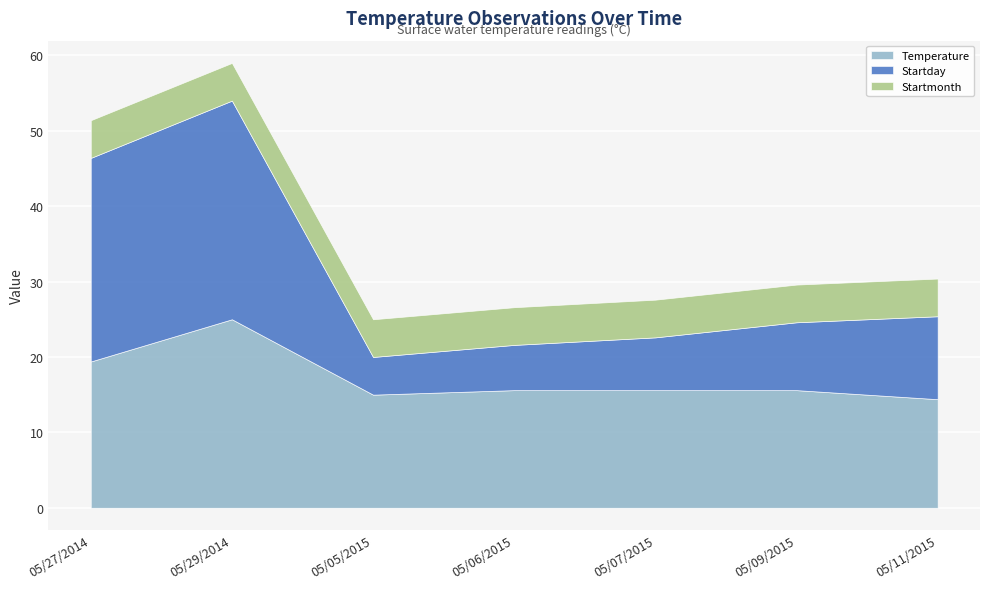

What is the difference between the second highest and minimum values in the Temperature series?

5.0